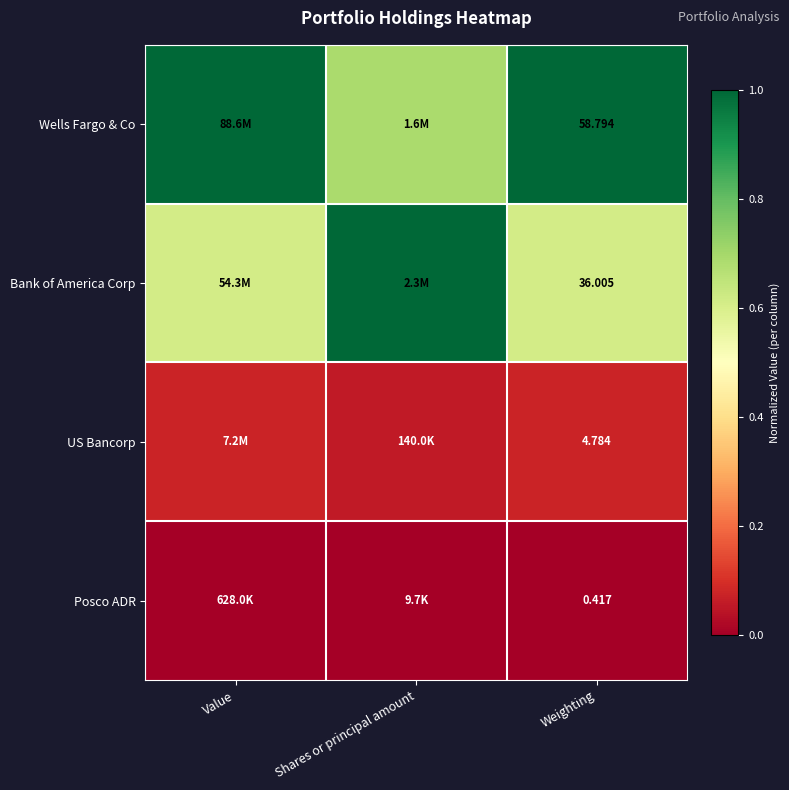

Is it true that Bank of America Corp equals 0.6 at Weighting?

True